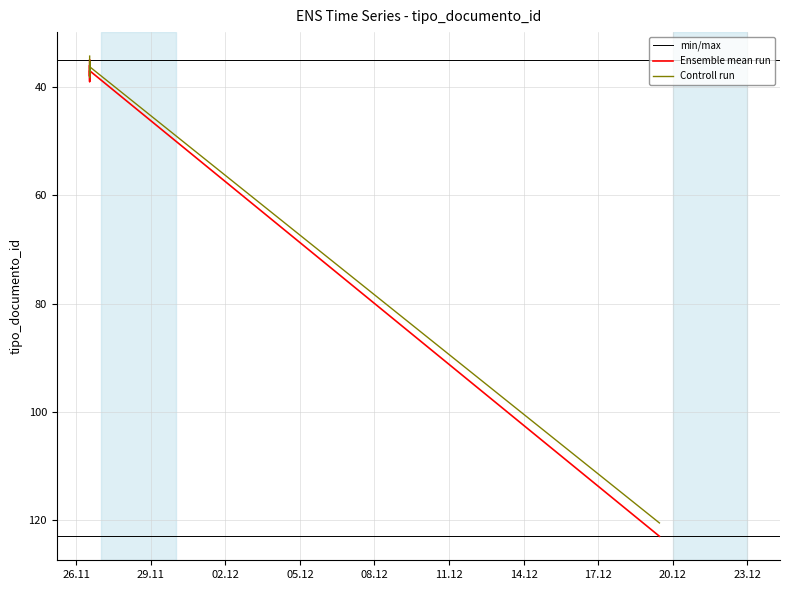

How many points are higher than both their immediate neighbors (excluding endpoints)?

2